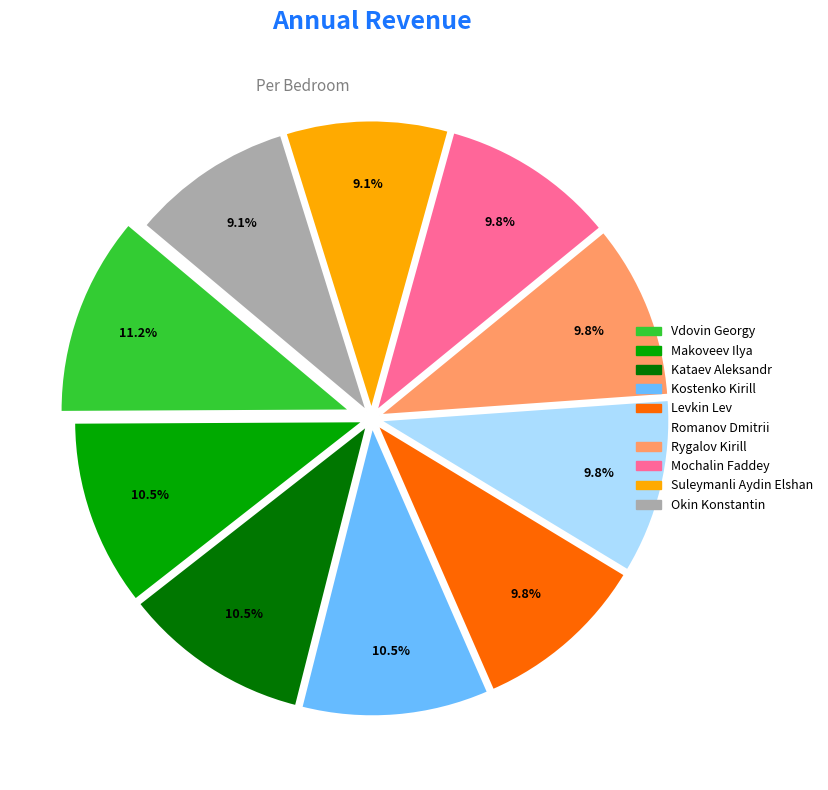

To the nearest percent, what is the difference between the largest and smallest slice percentages?

2%